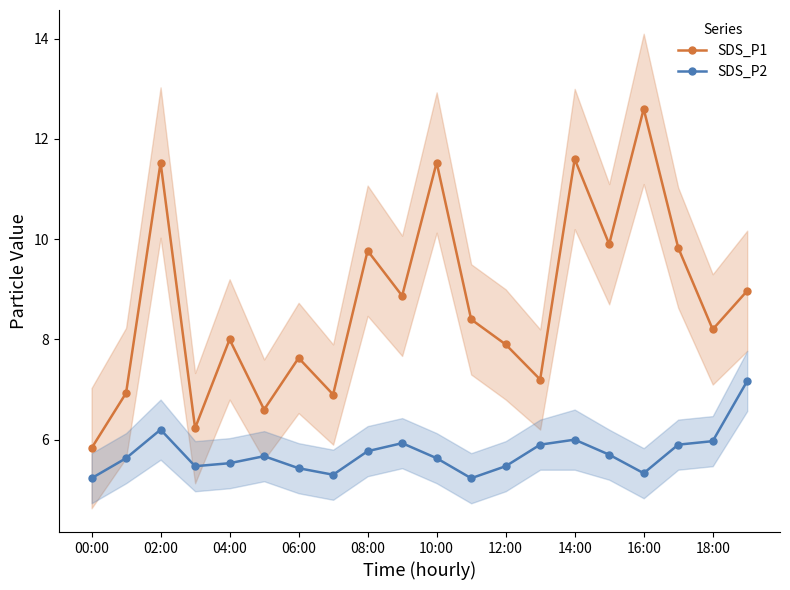

Where is the first local maximum for SDS_P1?

02:00